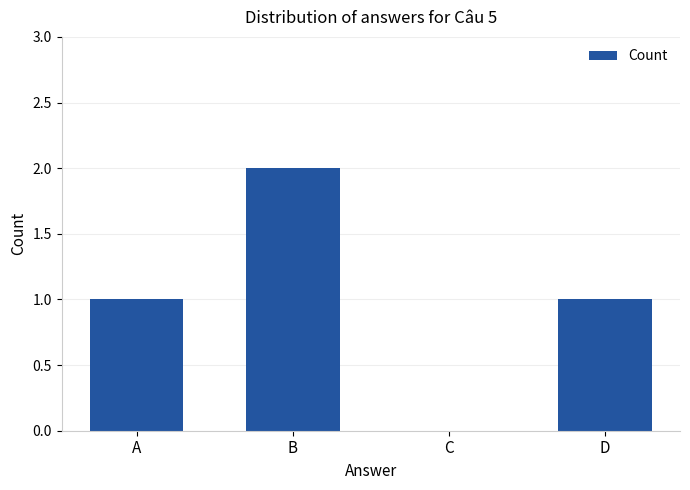

Which category has the highest value across all series?

B